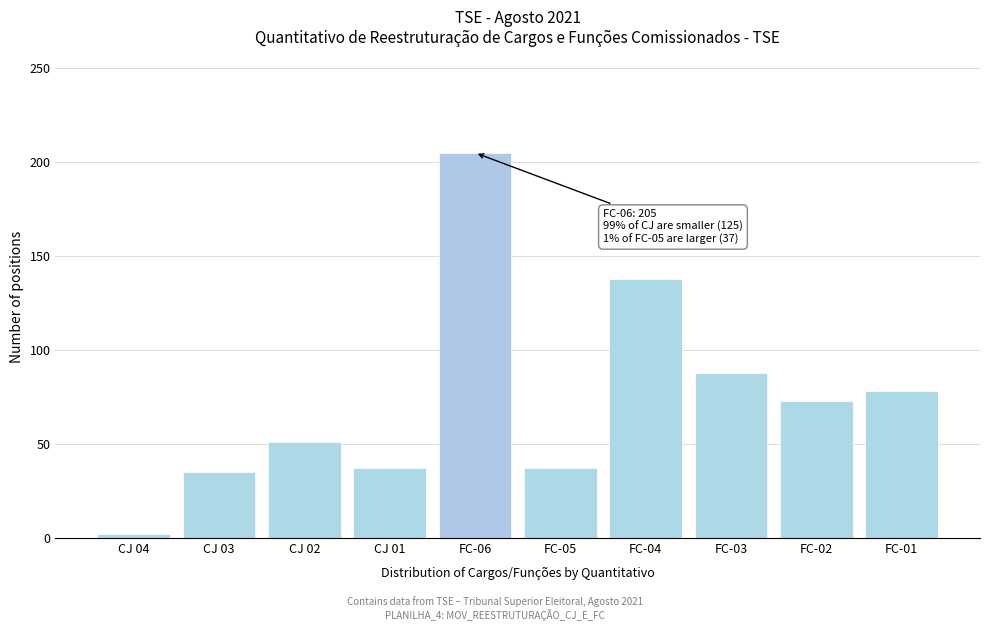

Reading left to right, list all the values displayed in this chart.

CJ 04=2	CJ 03=35	CJ 02=51	CJ 01=37	FC-06=205	FC-05=37	FC-04=138	FC-03=88	FC-02=73	FC-01=78